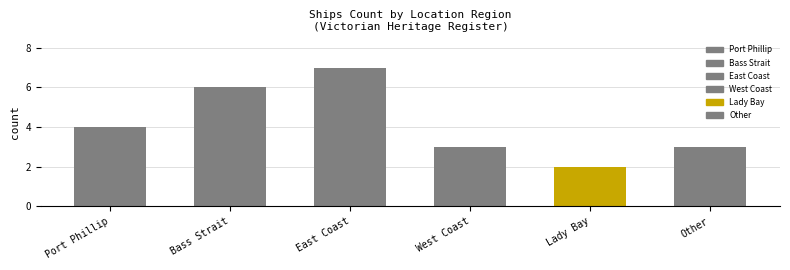

How many bars are there in total?

6